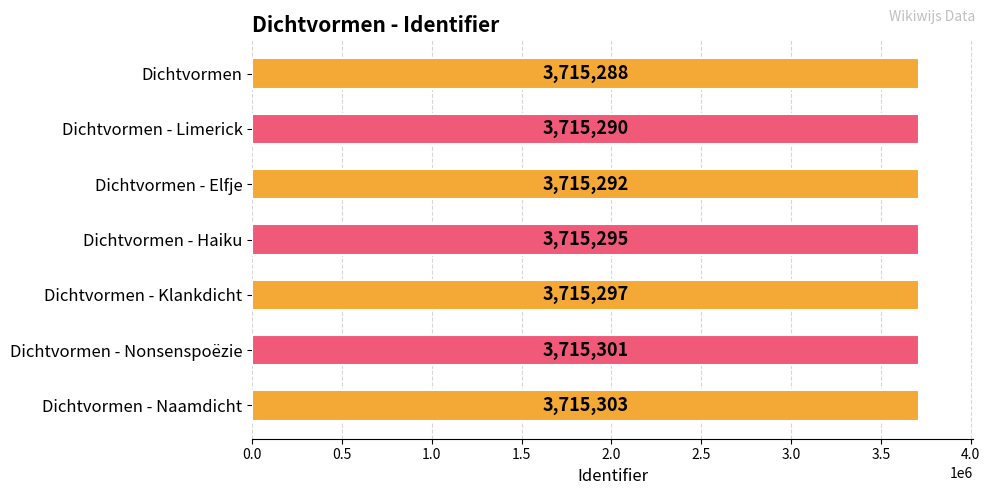

How many bars are there in total?

7